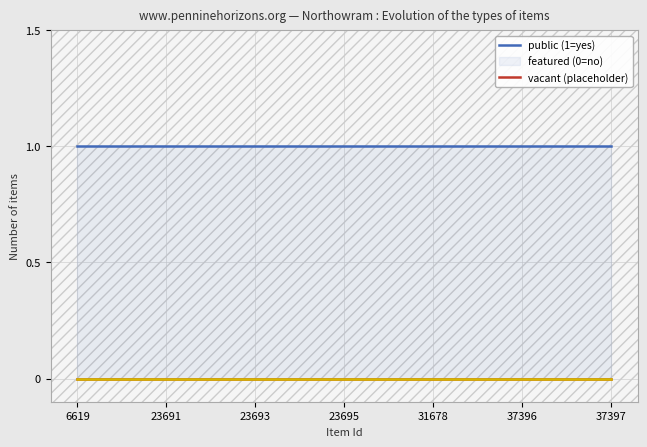

How many lines are shown in the chart?

3